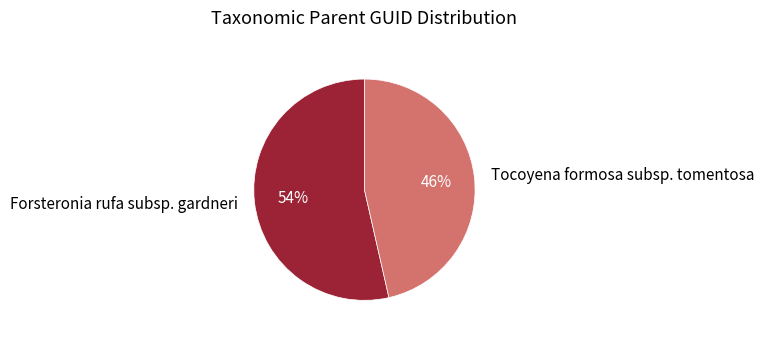

To the nearest percent, what percentage of the pie is Tocoyena formosa subsp. tomentosa?

46%